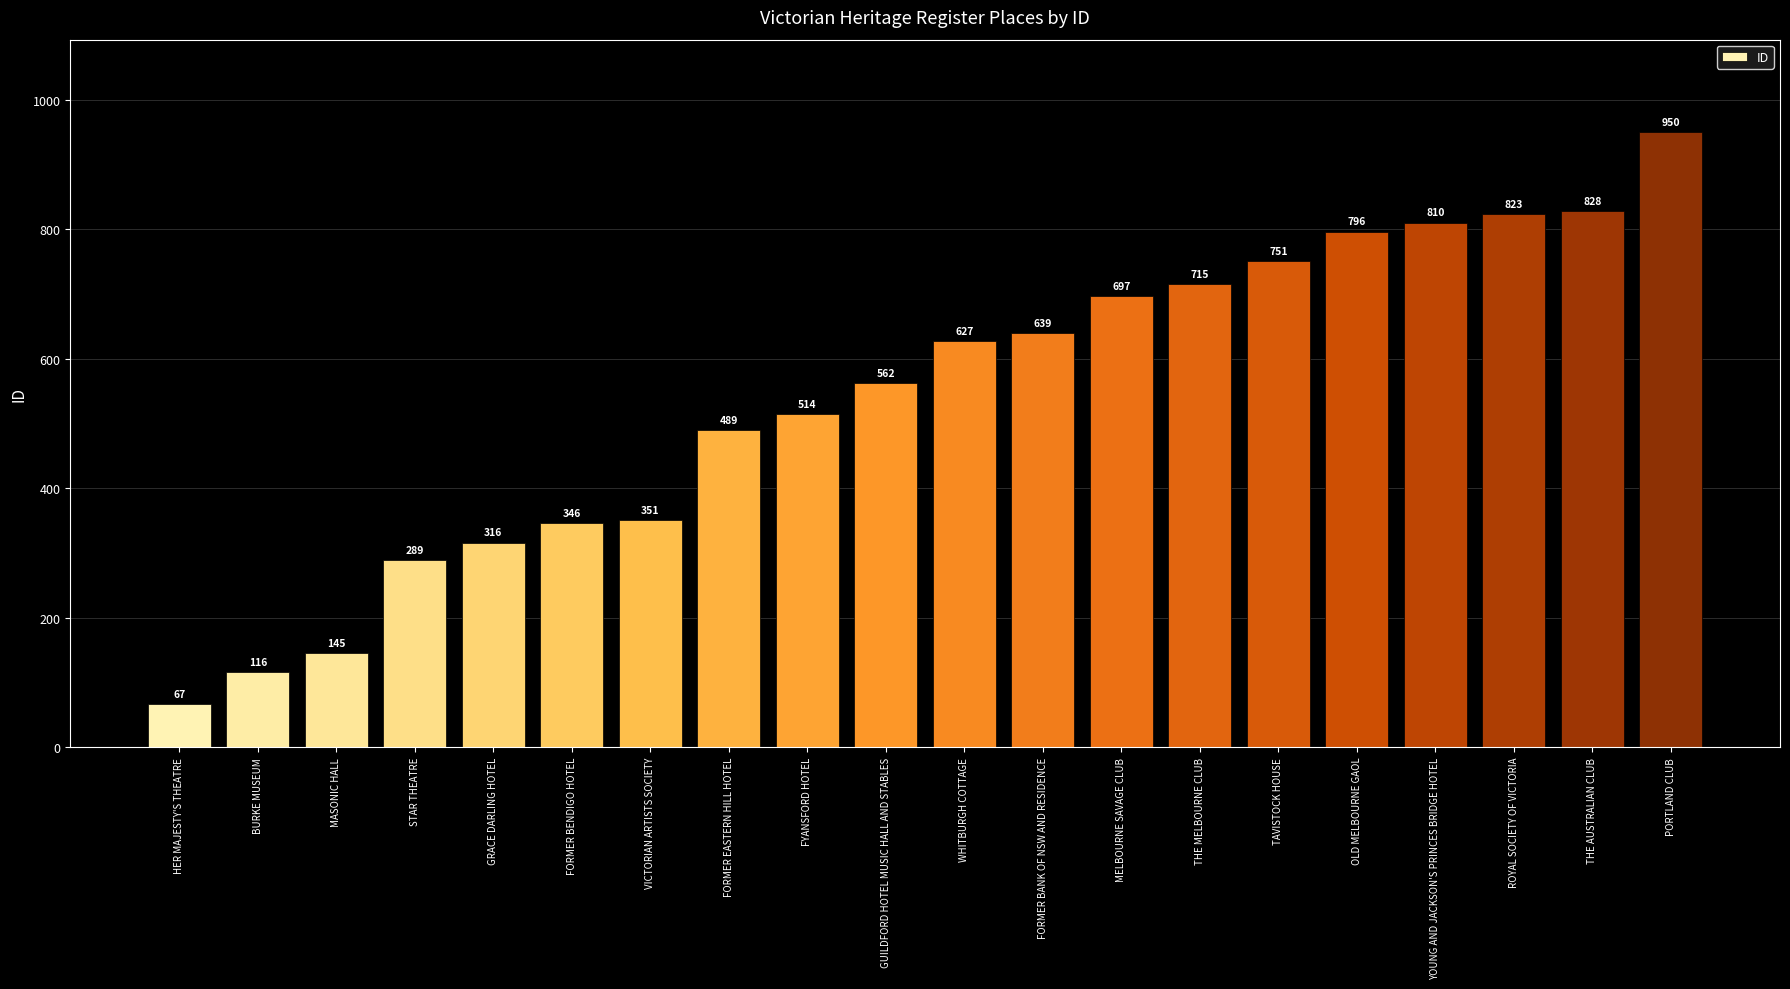

Which label corresponds to the largest value in the chart?

PORTLAND CLUB